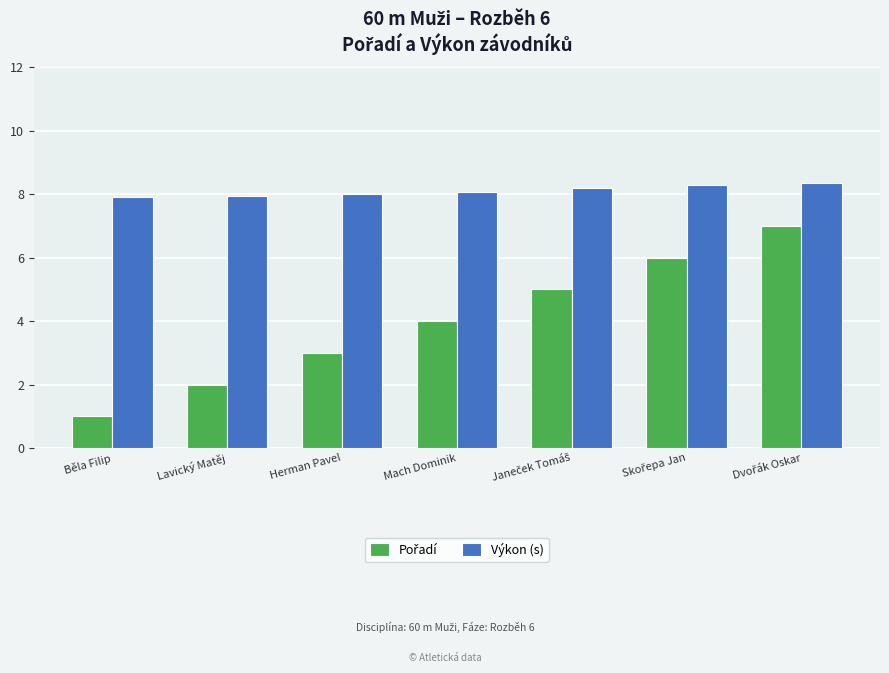

Does the chart contain any negative values?

No